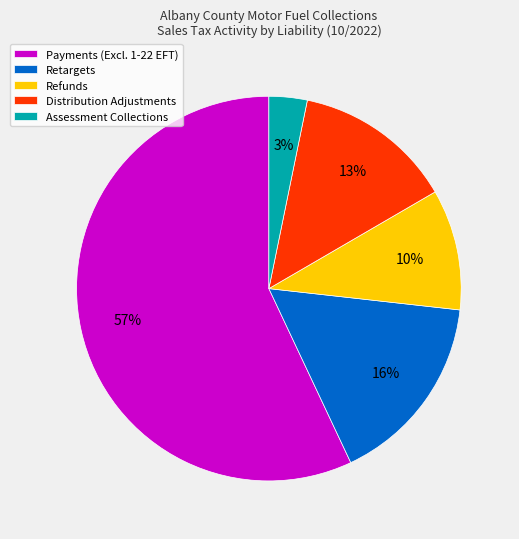

What is the ratio of the value at Refunds to the value at Distribution Adjustments?

0.8